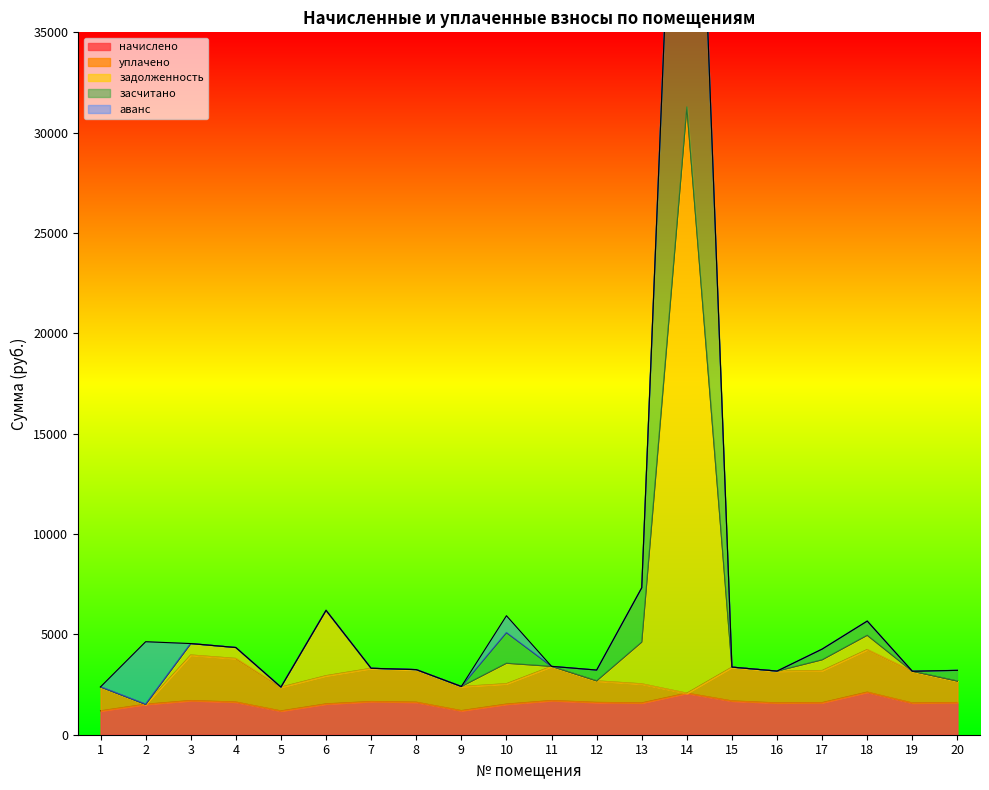

True or false: задолженность has a value of 4528.7 at 20.

False